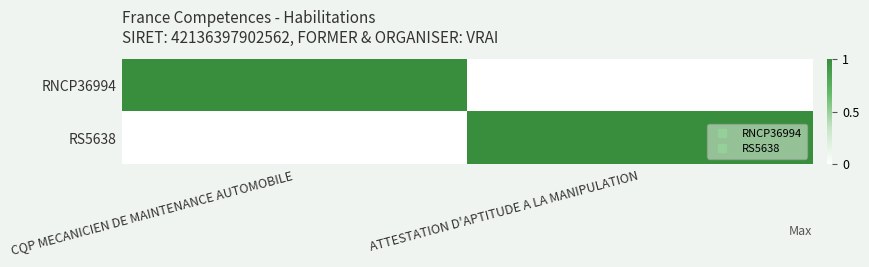

Which series has the largest range (max minus min)?

RNCP36994